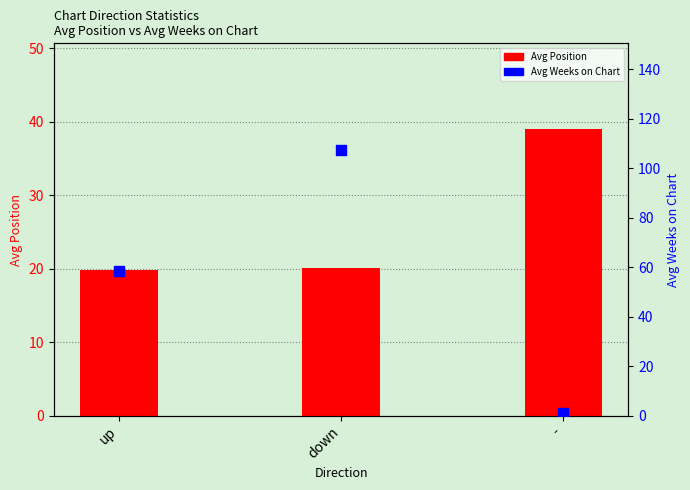

At which category is the sum across all series the highest?

down